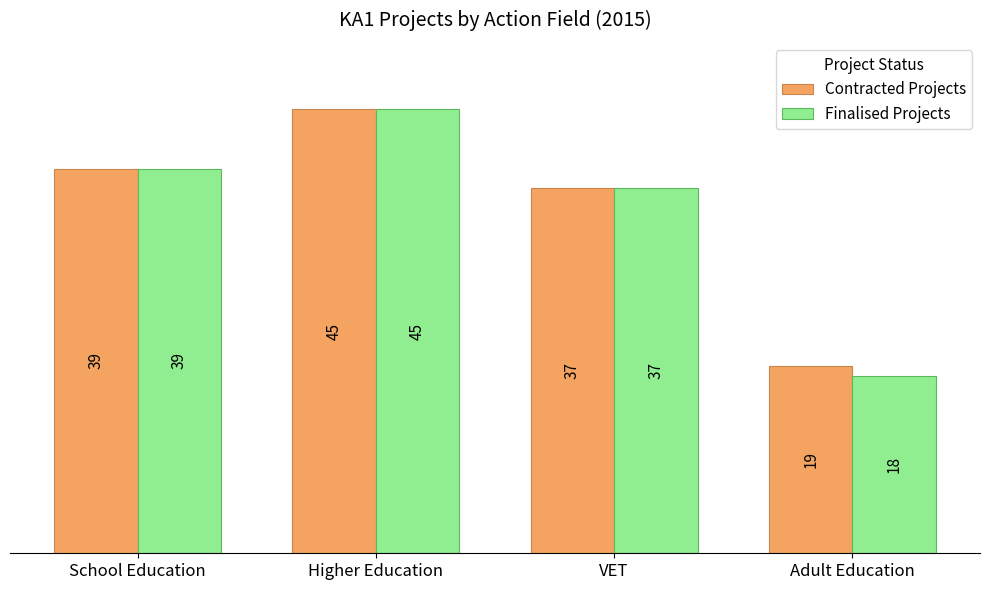

True or false: Finalised Projects has a value of 45 at Higher Education.

True